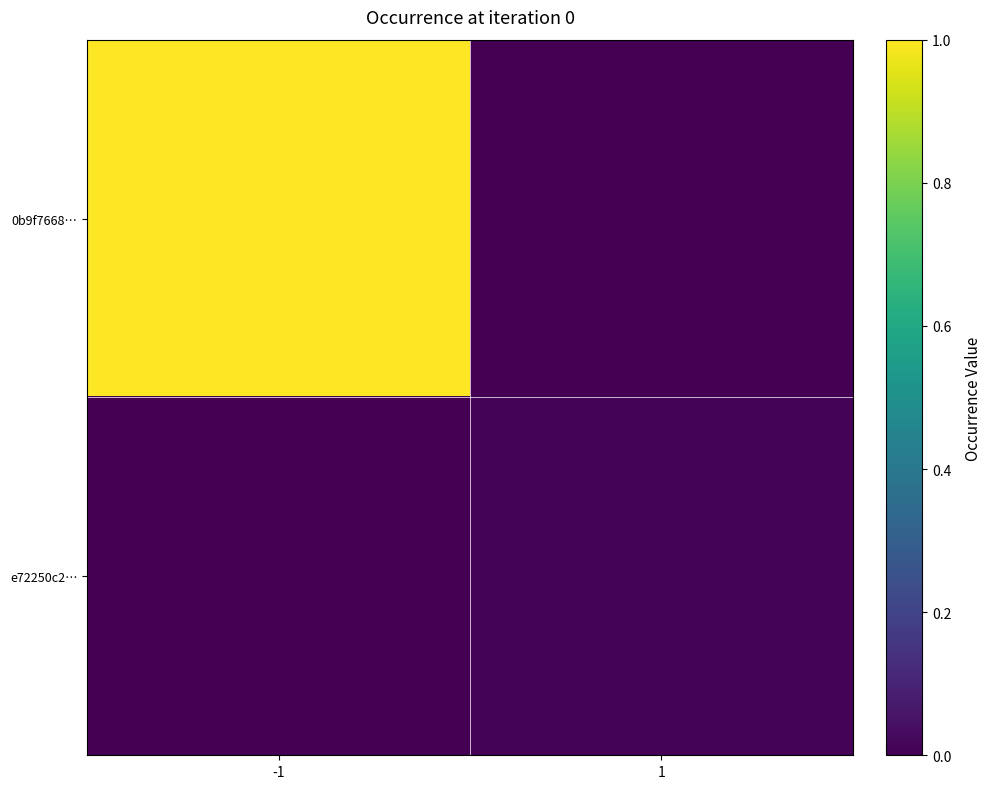

Reading left to right, extract all data points from this chart.

0b9f7668…: -1=1.0	1=0.0
e72250c2…: -1=0.0	1=0.0